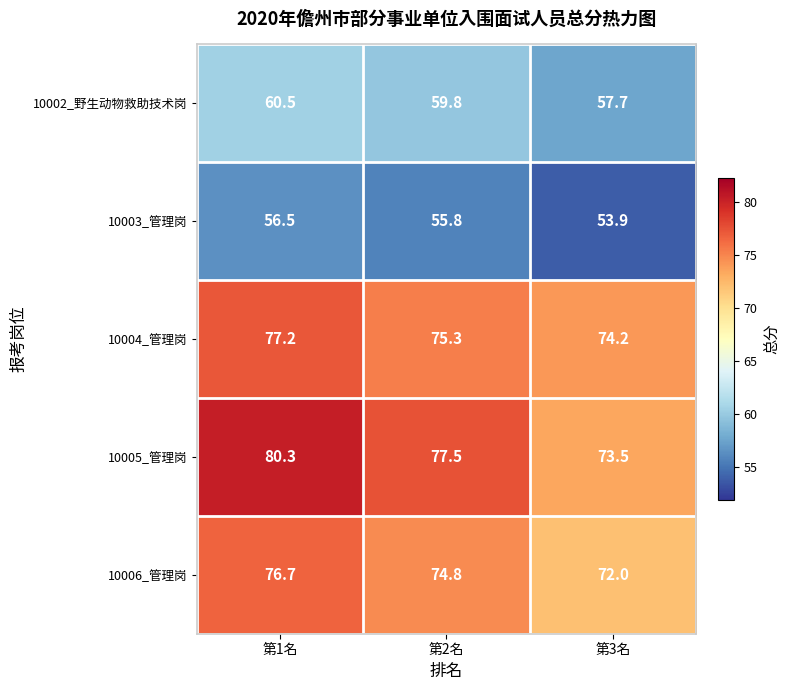

At which category does the chart reach its peak across all series?

第1名